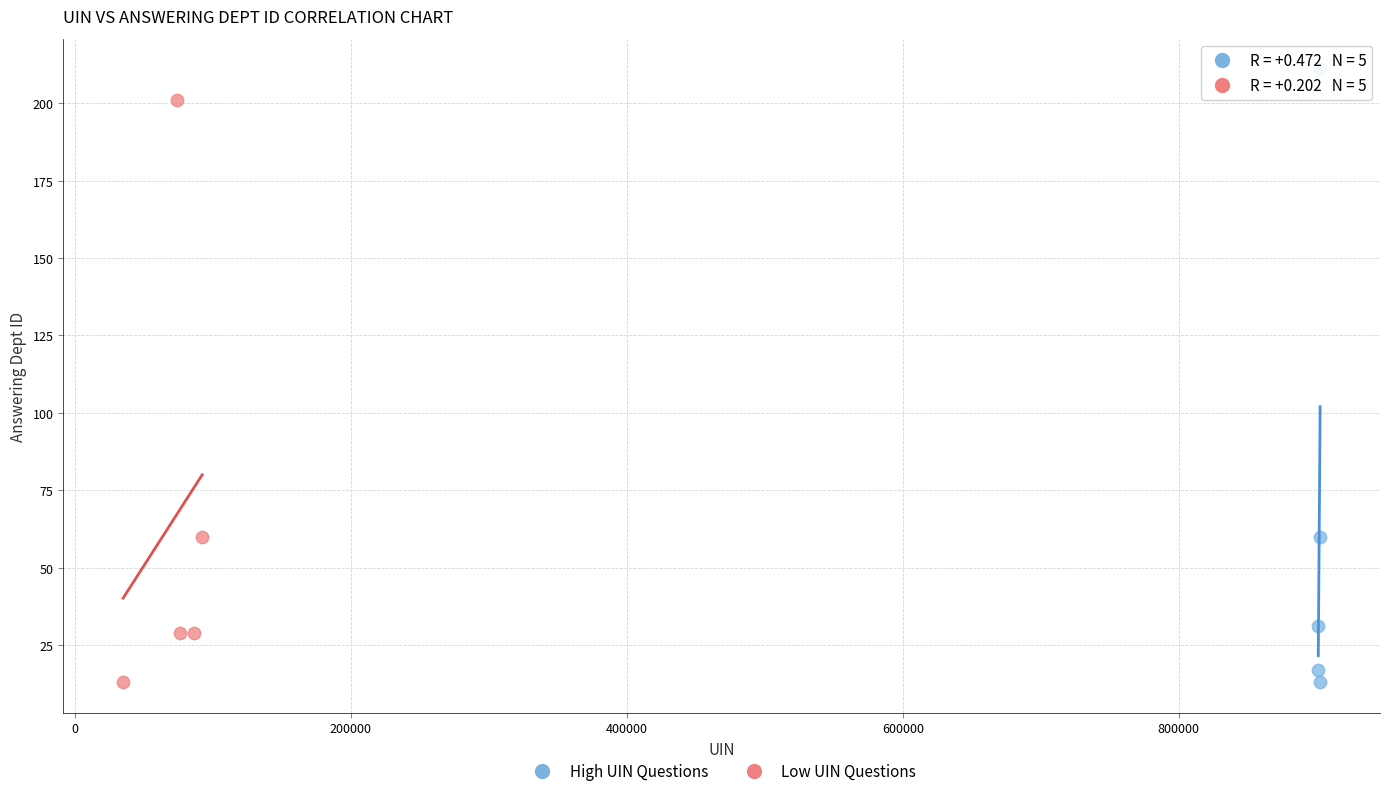

Which series reaches the maximum Y coordinate?

High UIN Questions